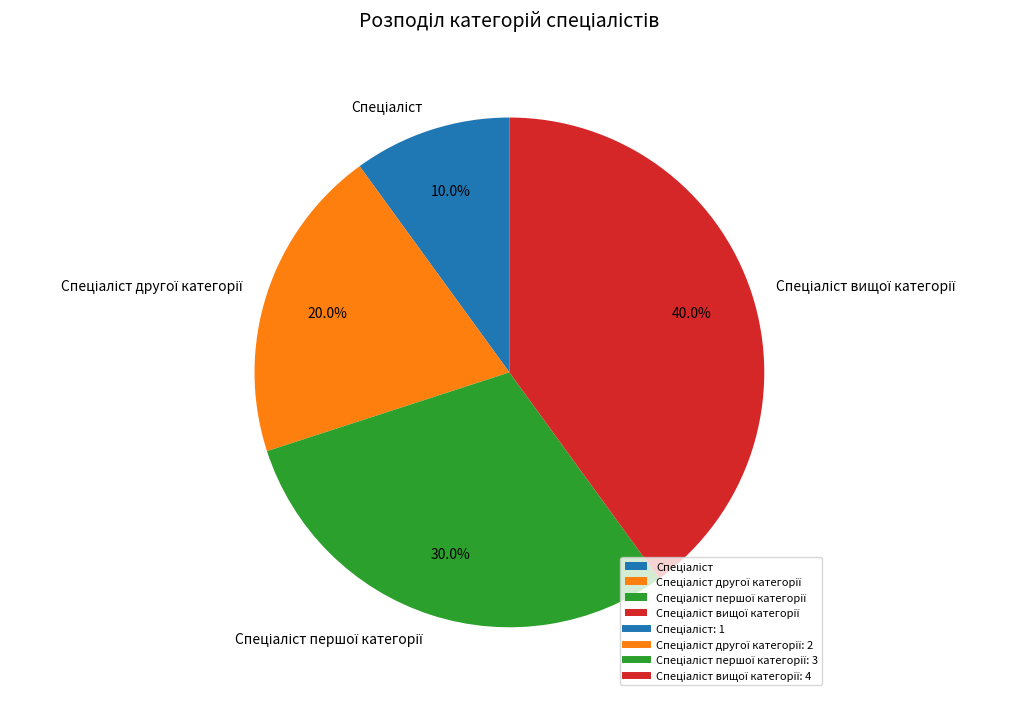

How many slices are in this pie chart?

4